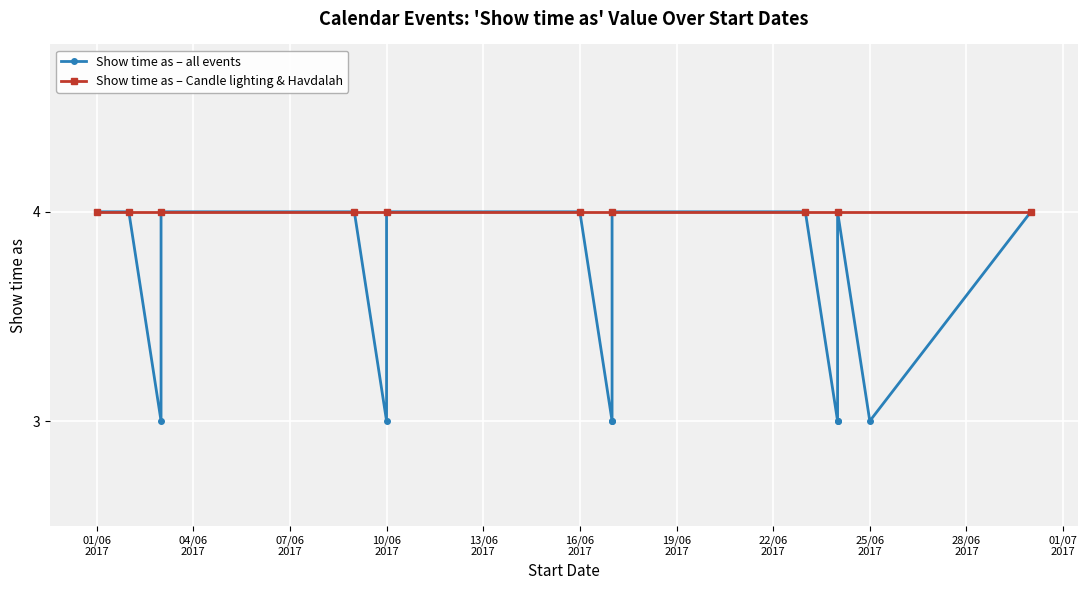

What is the label of the 2nd point from the right?

25/06 2017